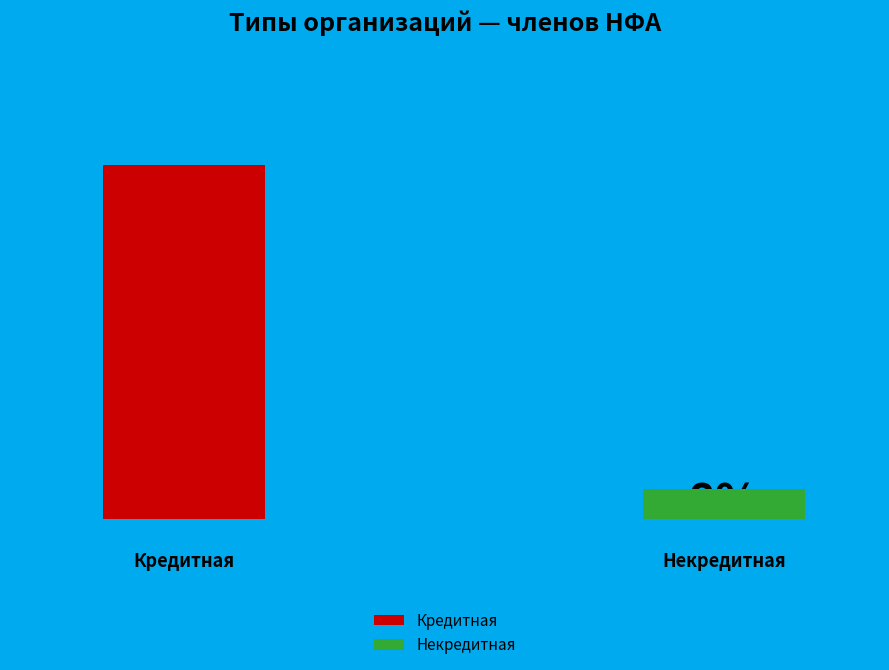

To the nearest percent, what portion does Некредитная represent?

8%